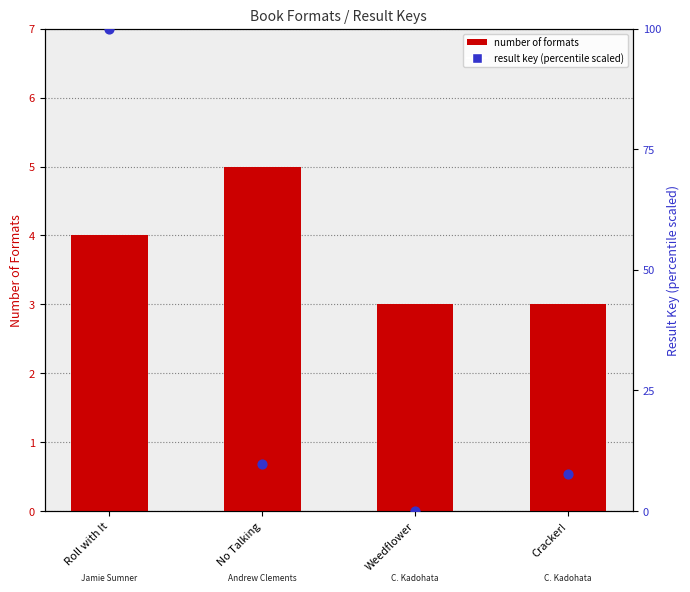

Which series has the largest Y range (max minus min)?

result key (percentile scaled)